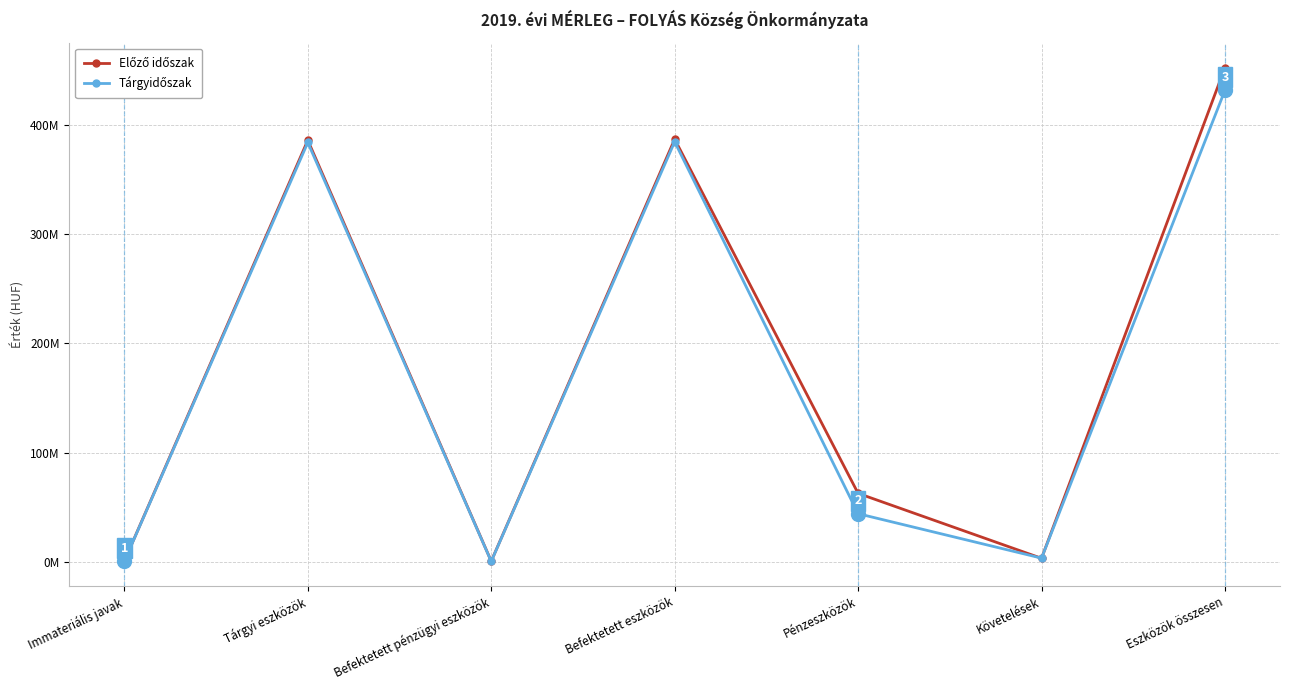

Is this an area chart (filled region under the line)?

No